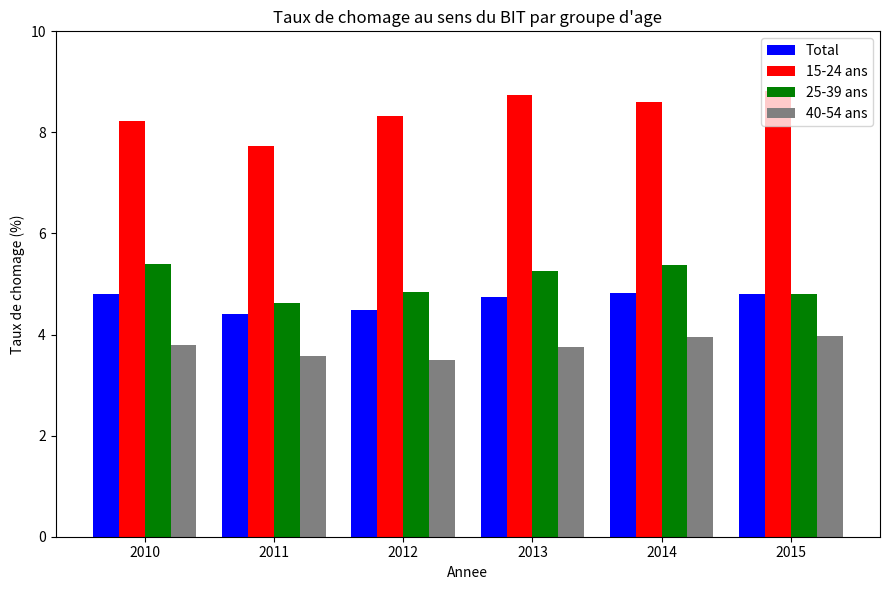

At how many categories does at least one series exceed 4?

6